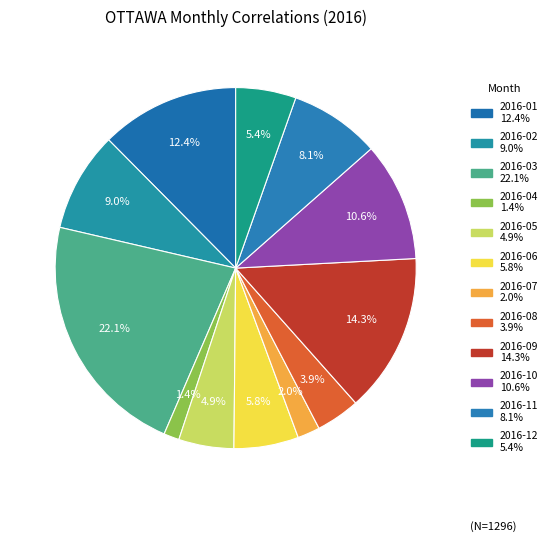

Is it true that 2016-12 is 1% of the pie?

False